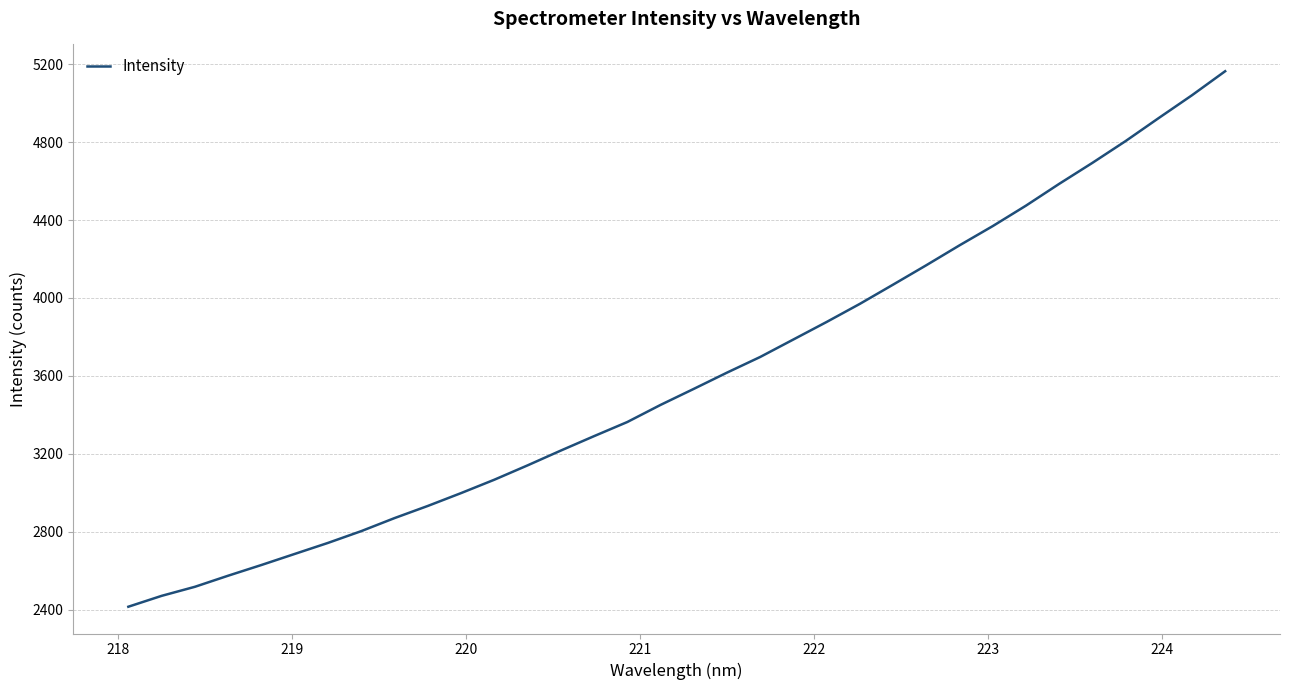

What is the difference between the maximum and minimum values?

2747.1